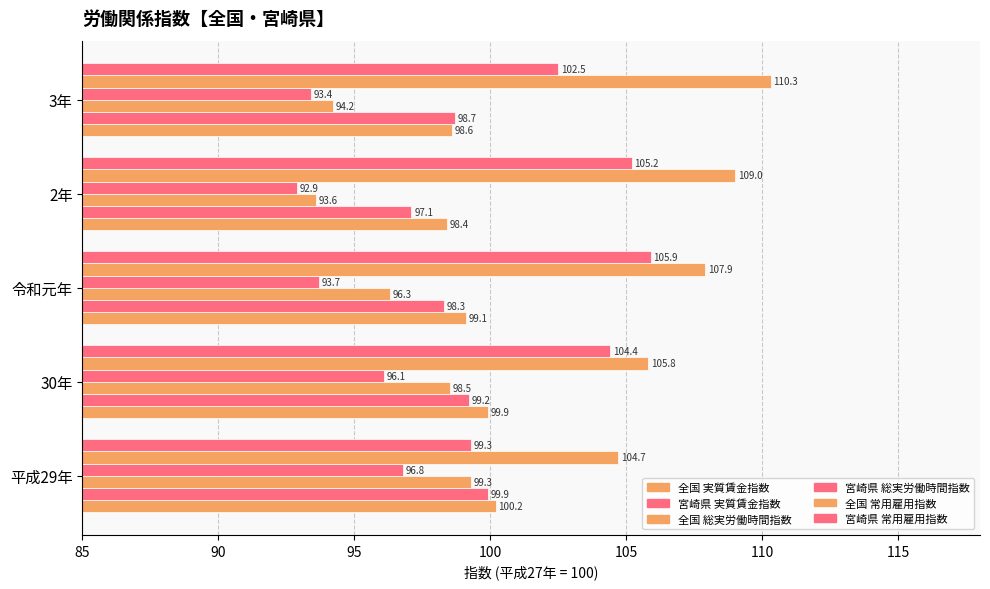

How many data points in 全国 総実労働時間指数 are less than 96?

2